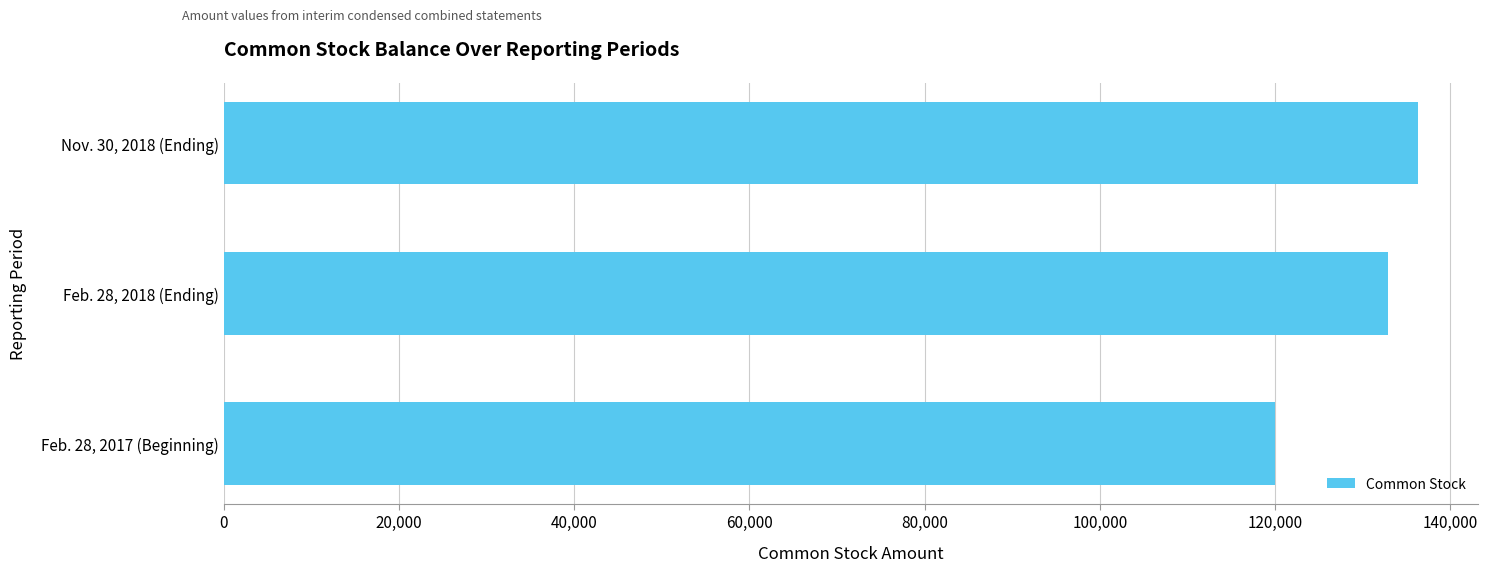

Is it true that the value at Feb. 28, 2018 (Ending) is 132884?

True